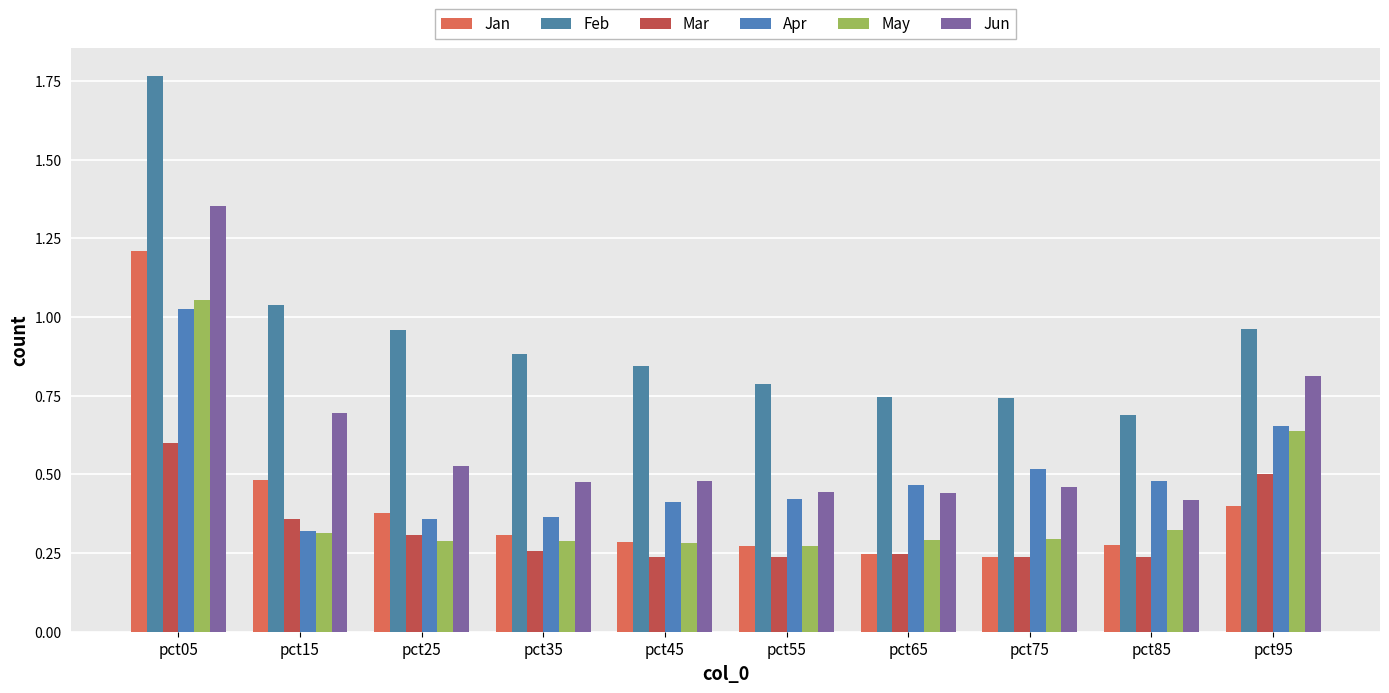

At which label does Mar reach its minimum?

pct85